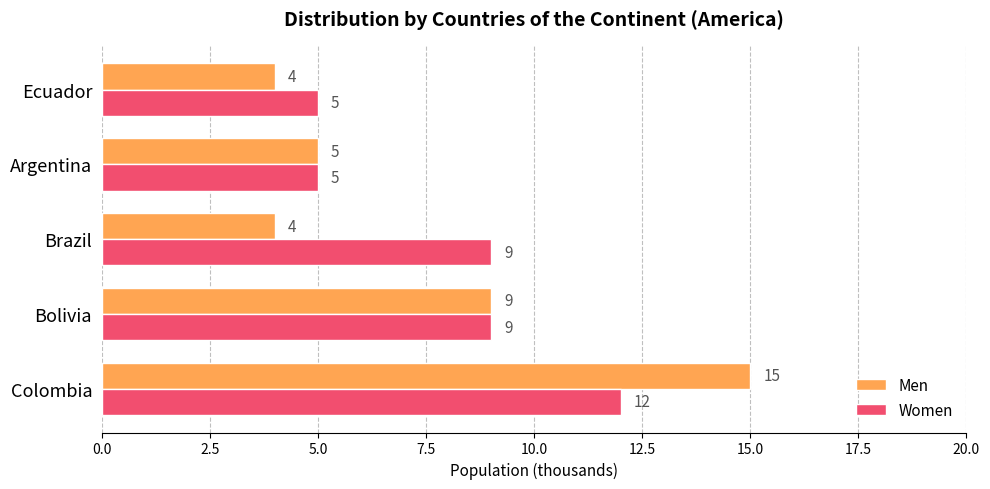

Rank the series by their maximum value, from highest to lowest.

Men, Women